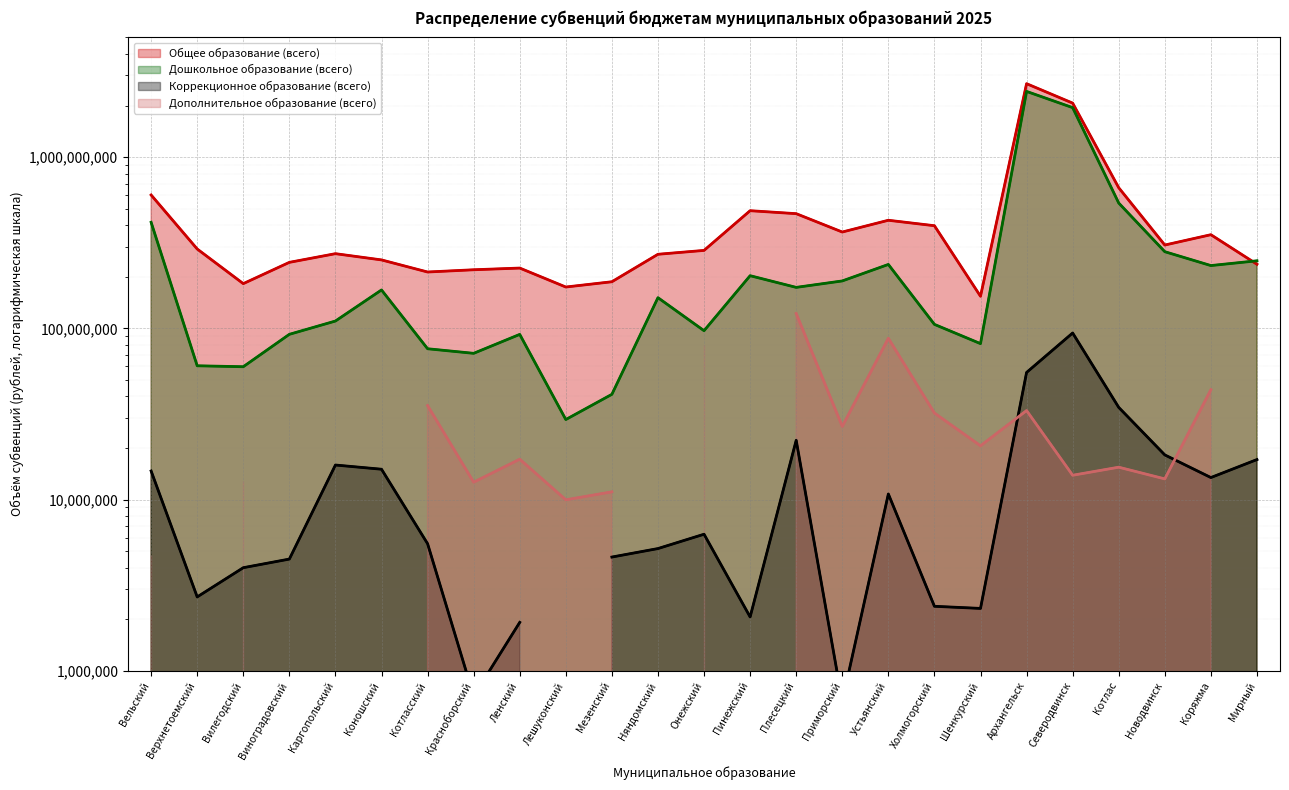

Which series has the largest range (max minus min)?

Общее образование (всего)